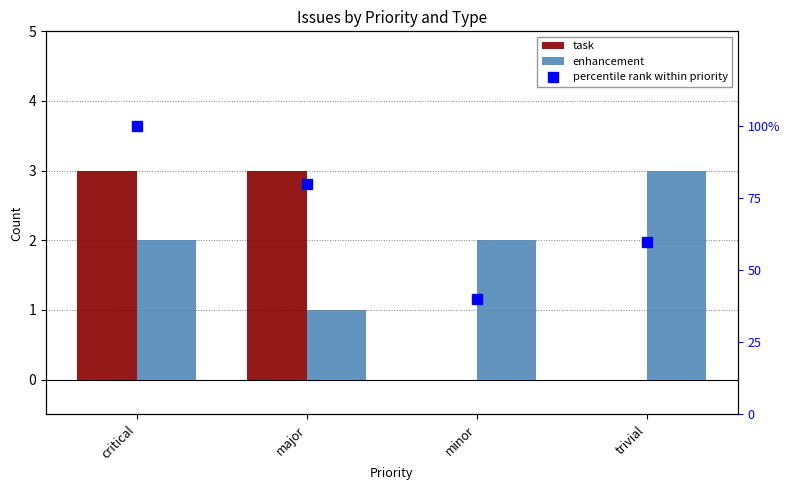

What is the total value across all series at trivial?

63